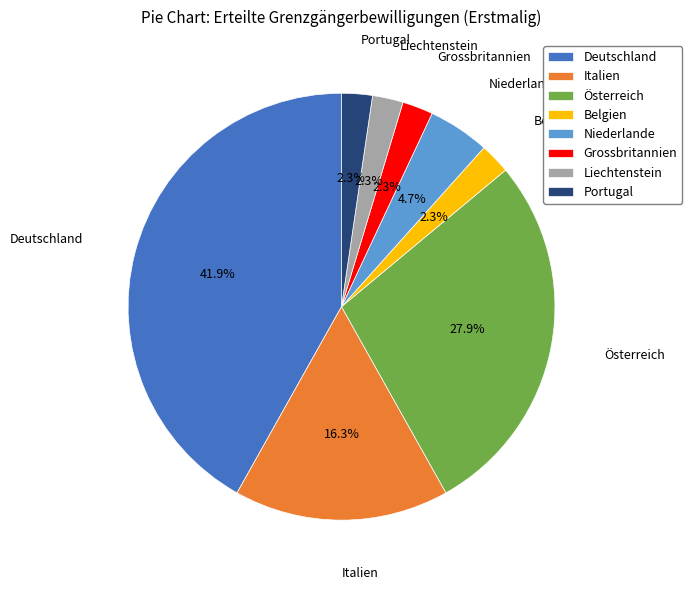

To the nearest percent, what percentage of the pie is Liechtenstein?

2%